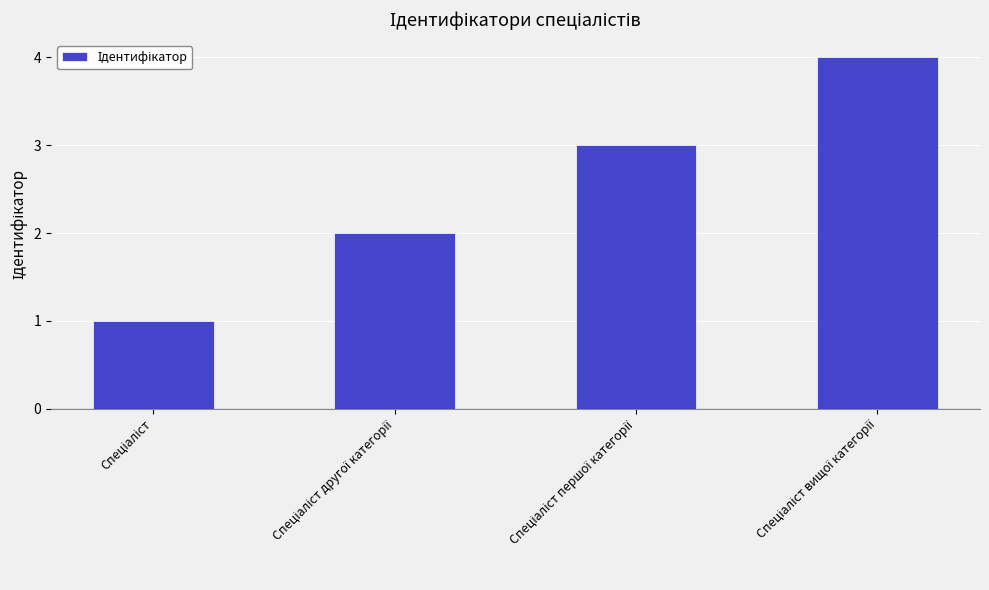

What is the difference between the maximum and minimum values?

3